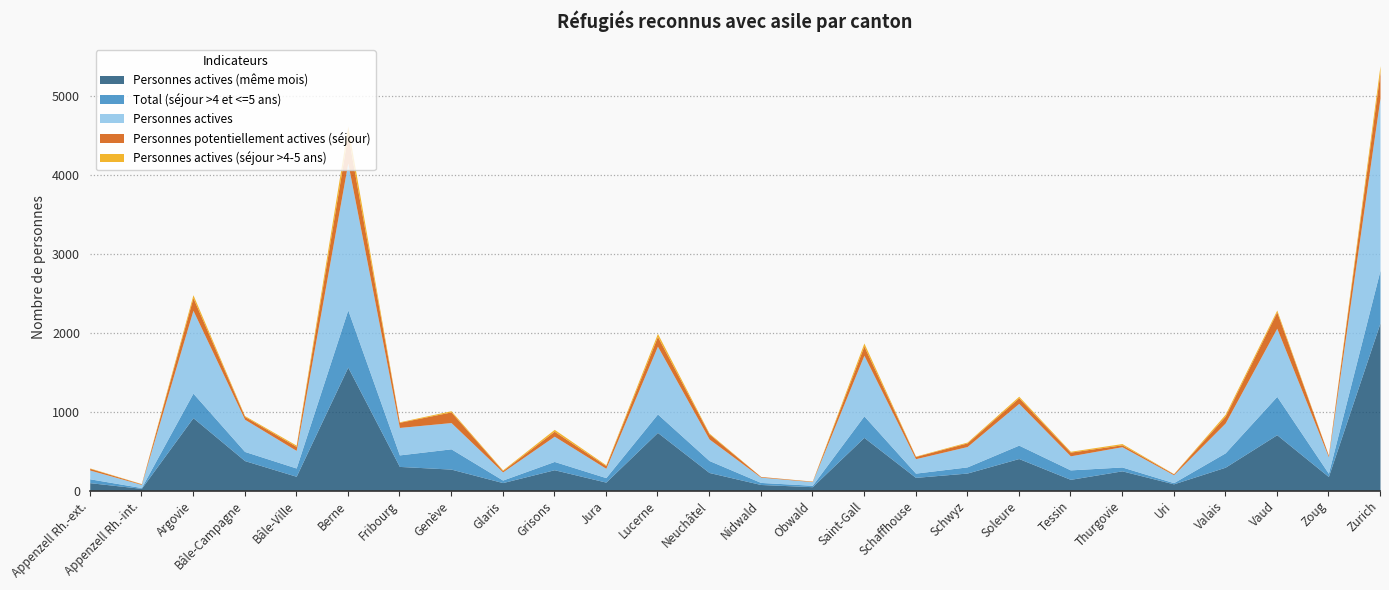

What is the label of the 21st point from the left?

Thurgovie